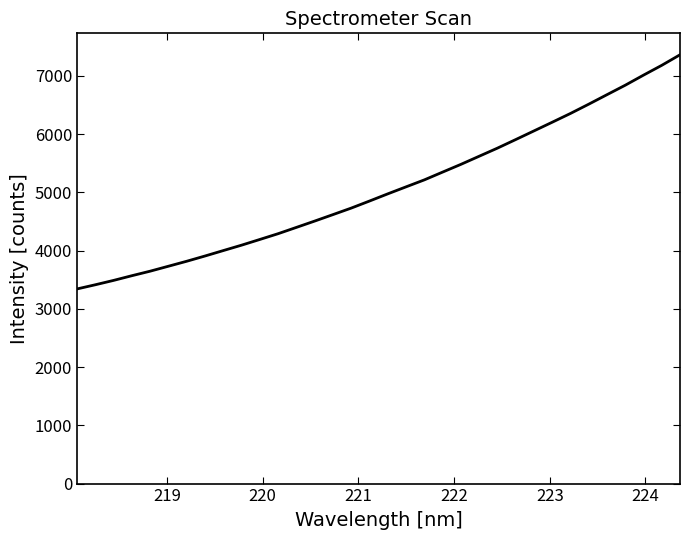

What is the difference between the maximum and minimum values?

4021.6